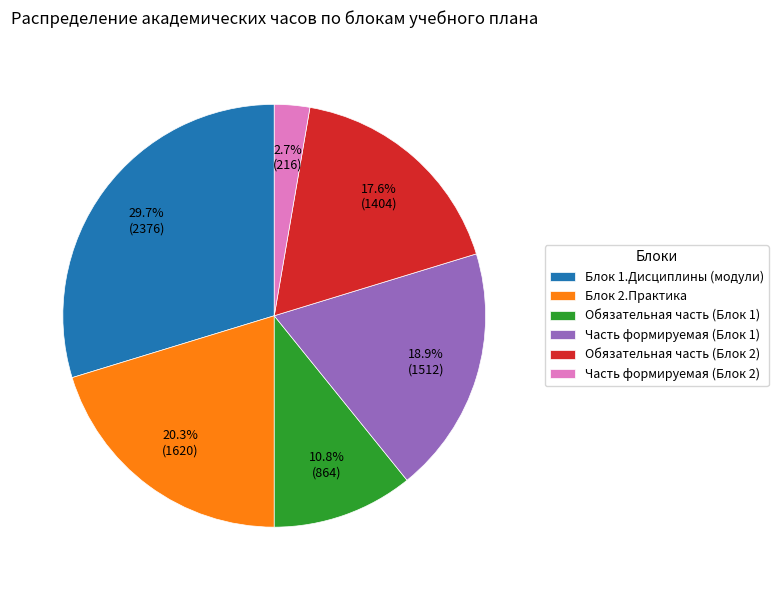

Which has a higher value, Блок 1.Дисциплины (модули) or Блок 2.Практика?

Блок 1.Дисциплины (модули)